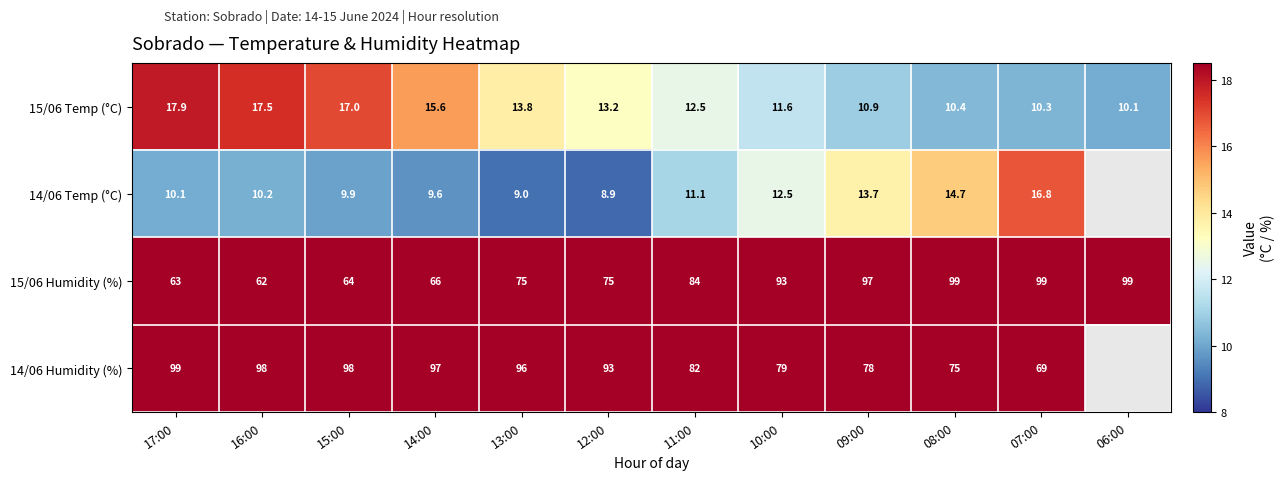

Read the 15/06 Humidity (%) value at 09:00.

97.0